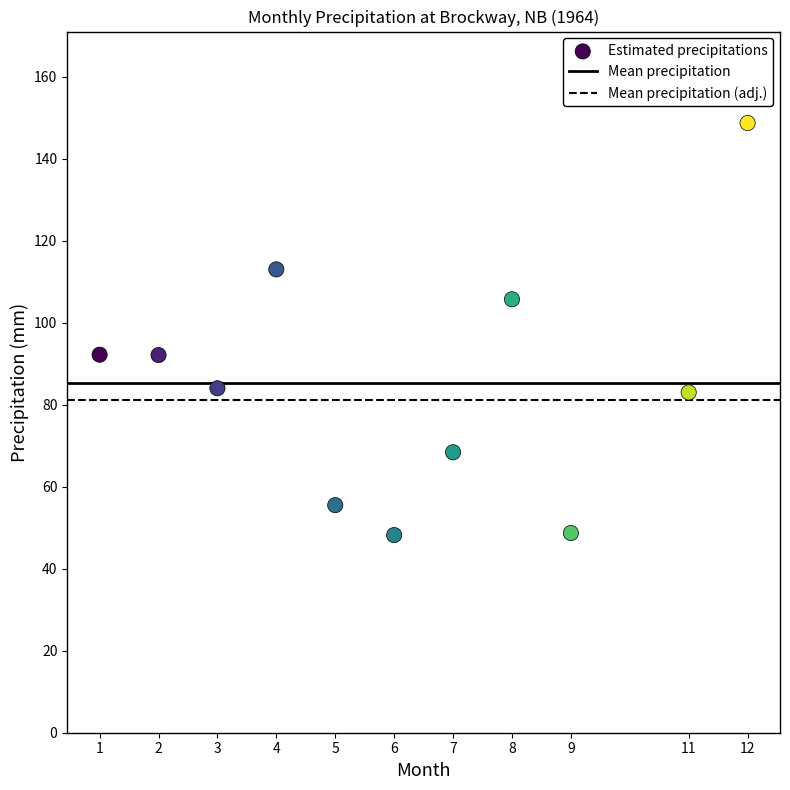

What is the range of X values (max minus min)?

11.0